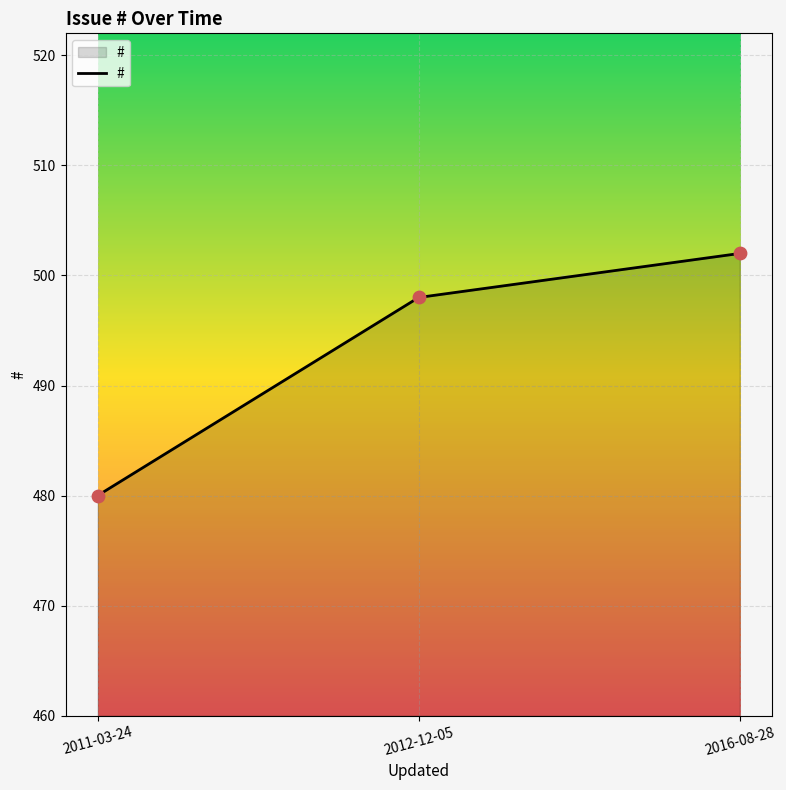

What is the change in value from 2011-03-24 to 2016-08-28?

+22